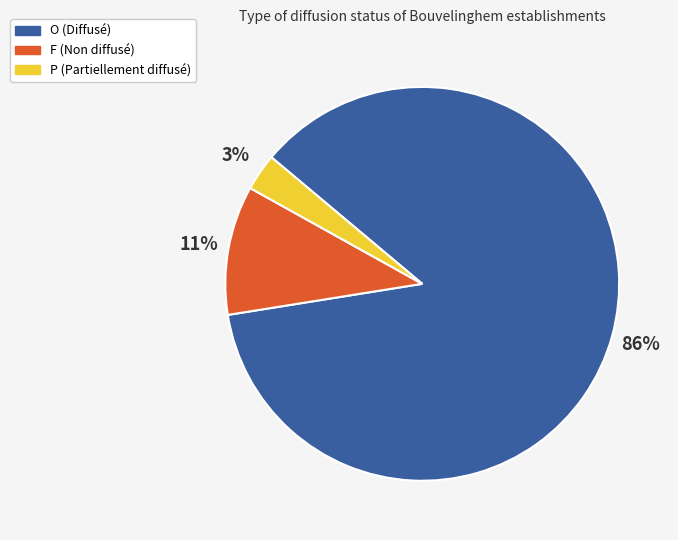

Count the number of slices in the pie.

3